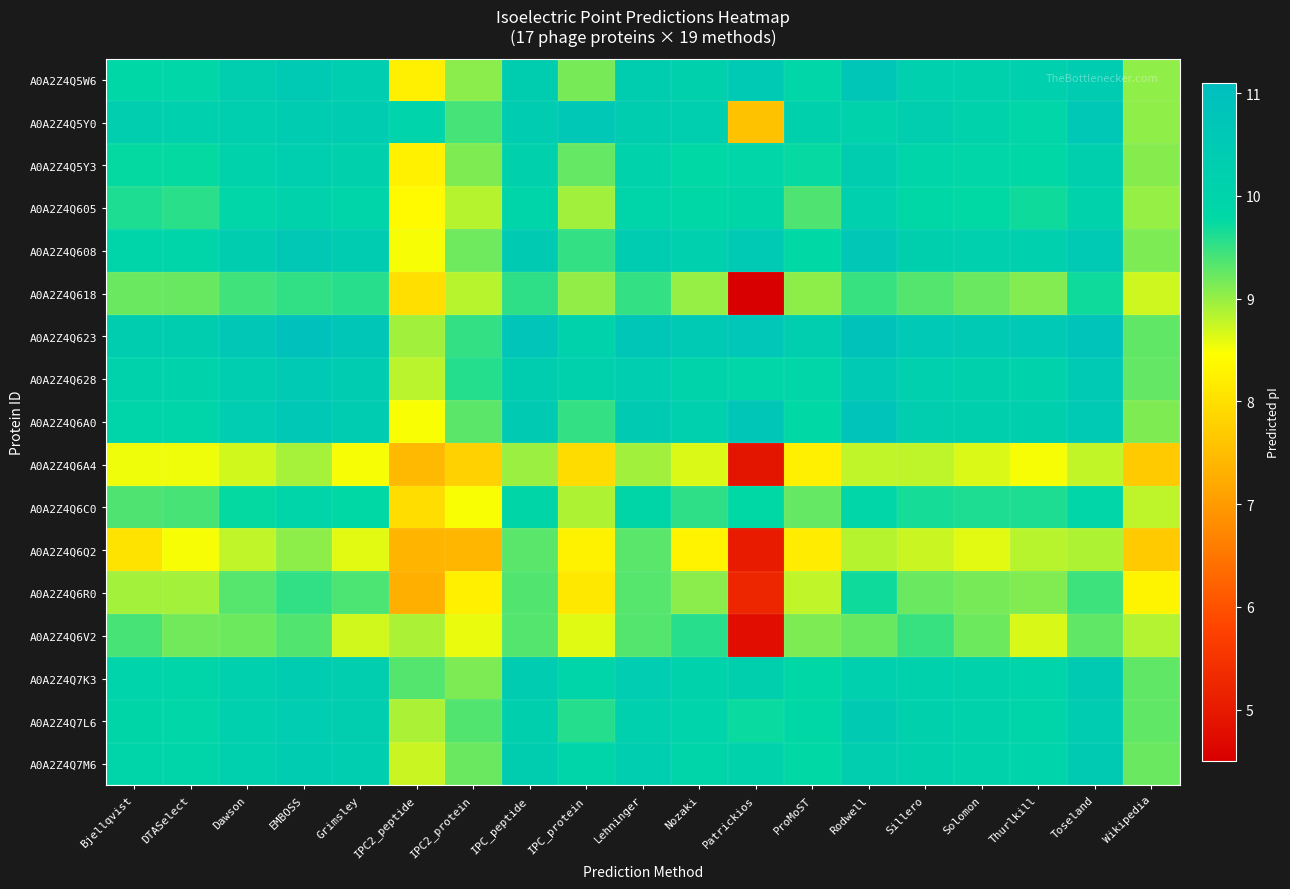

What is the total value across all series at IPC2_protein?

151.1